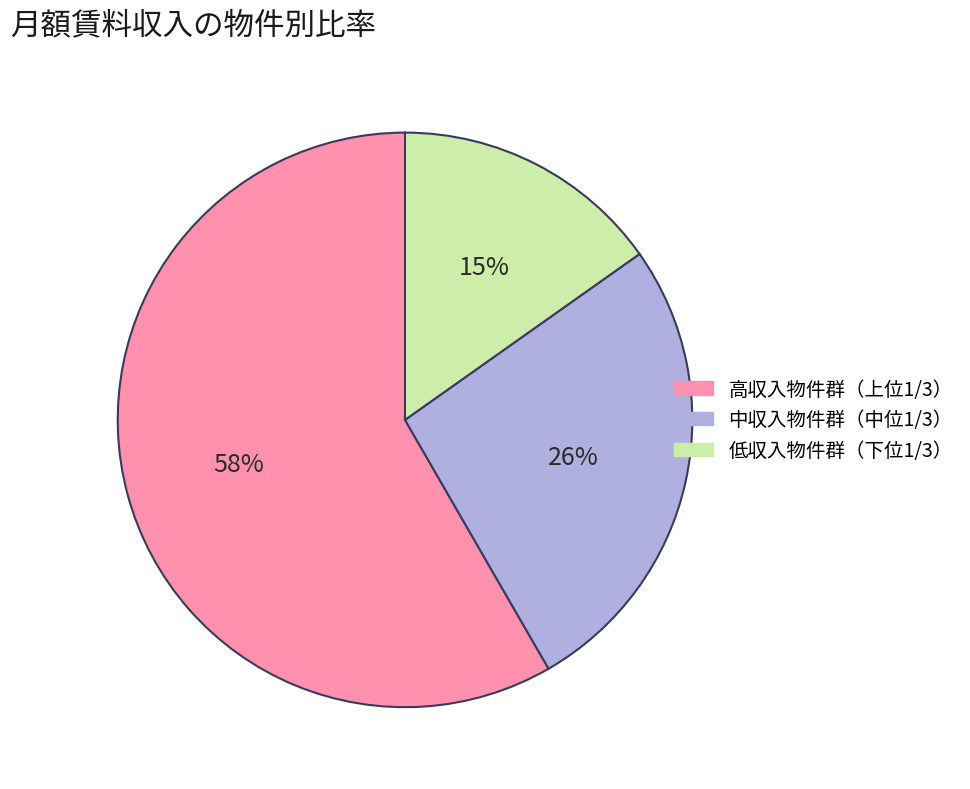

To the nearest percent, what is the average slice percentage?

33%